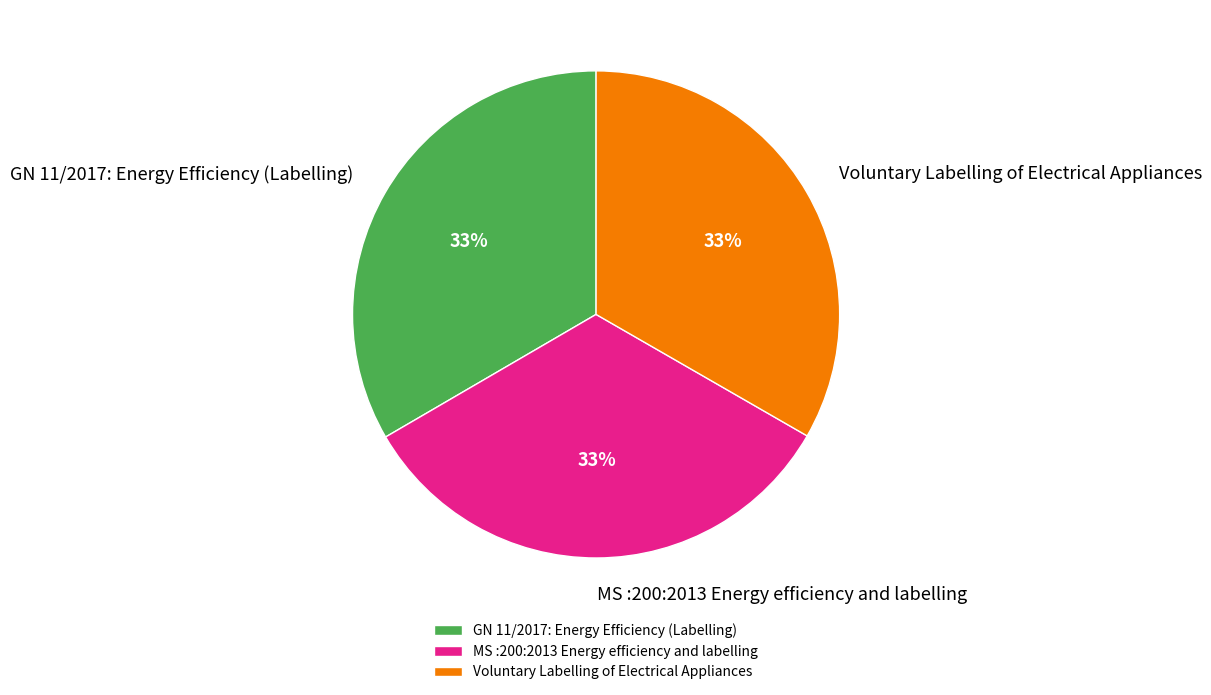

How many slices are in this pie chart?

3